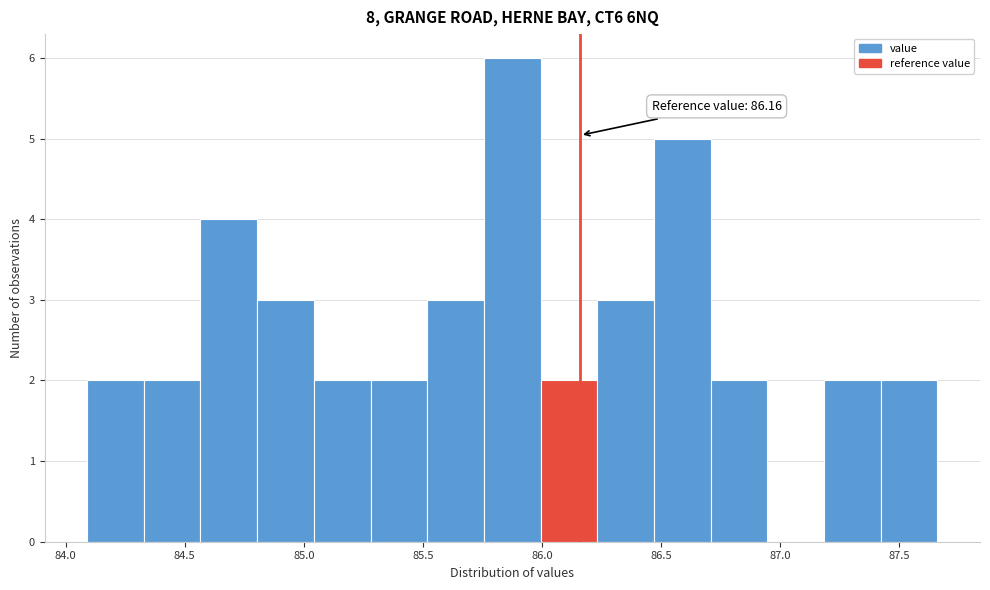

Over which range of the x-axis is the bar tallest?

85.75 to 86.00